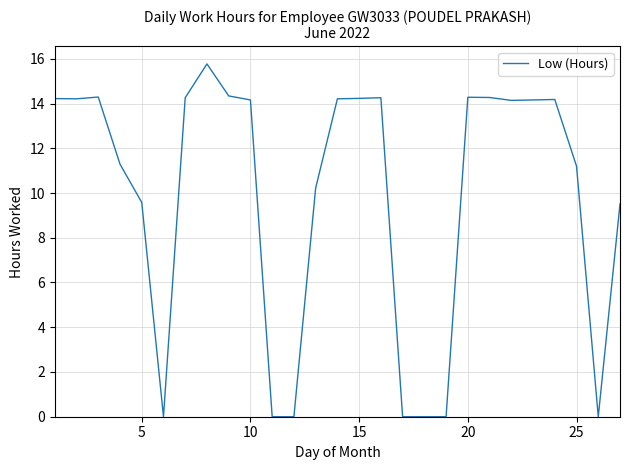

What is the maximum value shown in the chart?

15.8